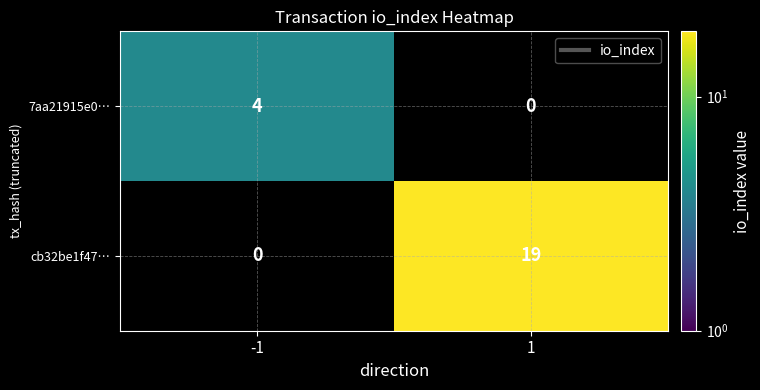

What is the smallest value displayed?

4.0